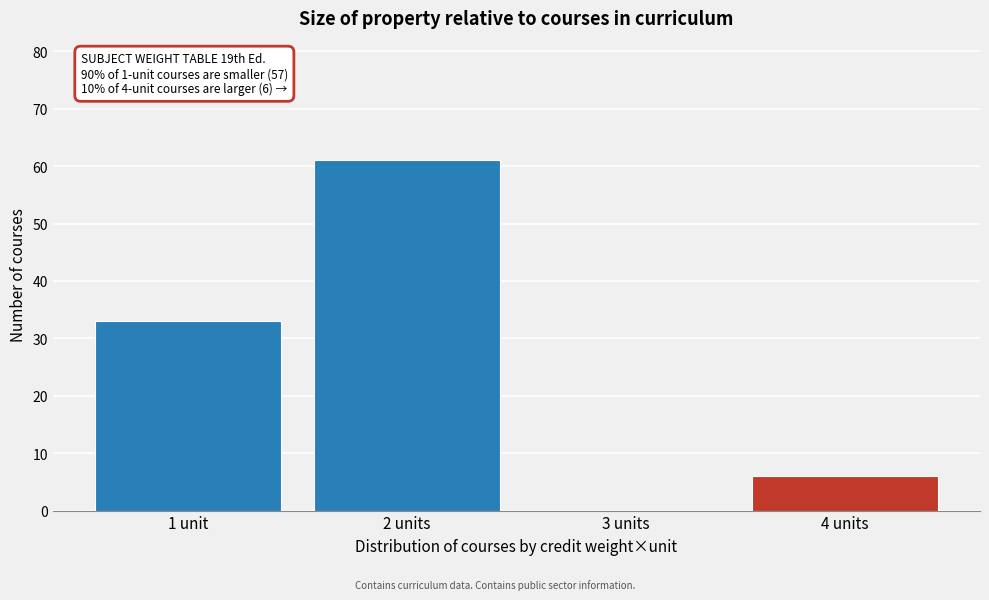

Reading left to right, transcribe all the data shown in this chart.

1 unit=33	2 units=61	3 units=0	4 units=6